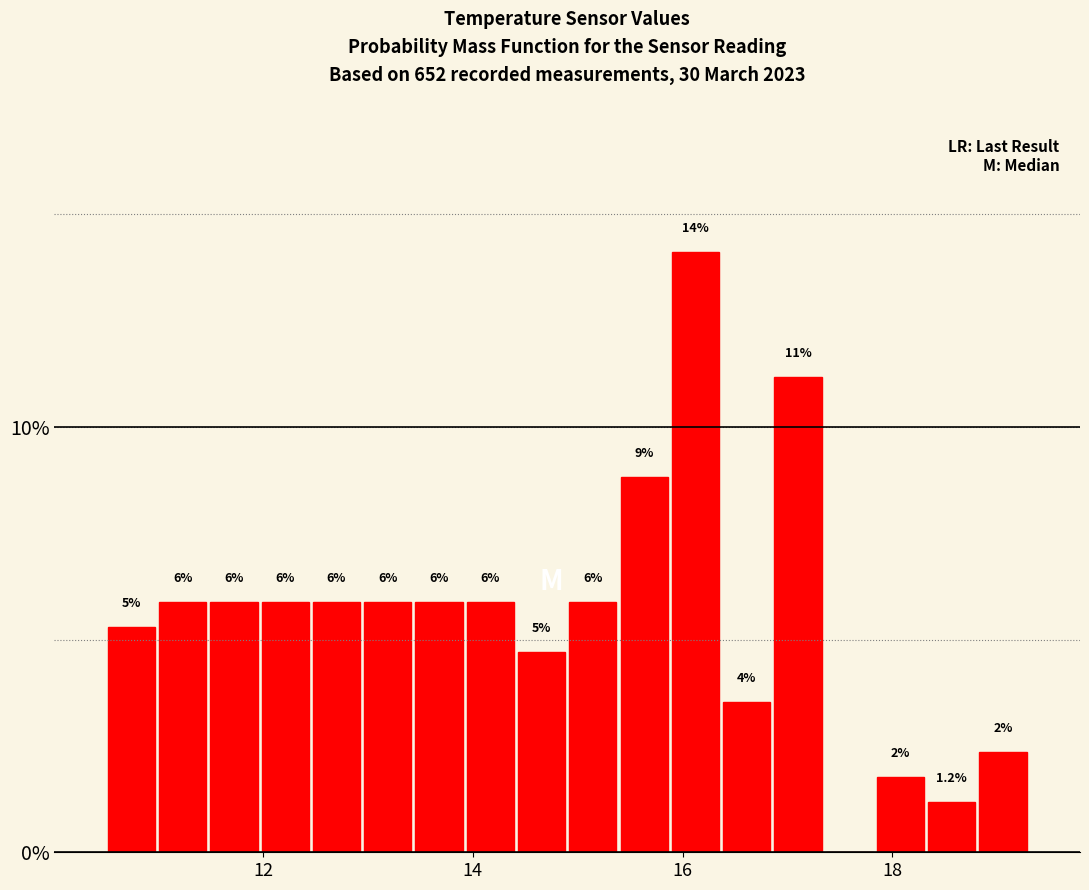

Read against the x-axis, roughly where is the centre of the tallest bar?

16.2